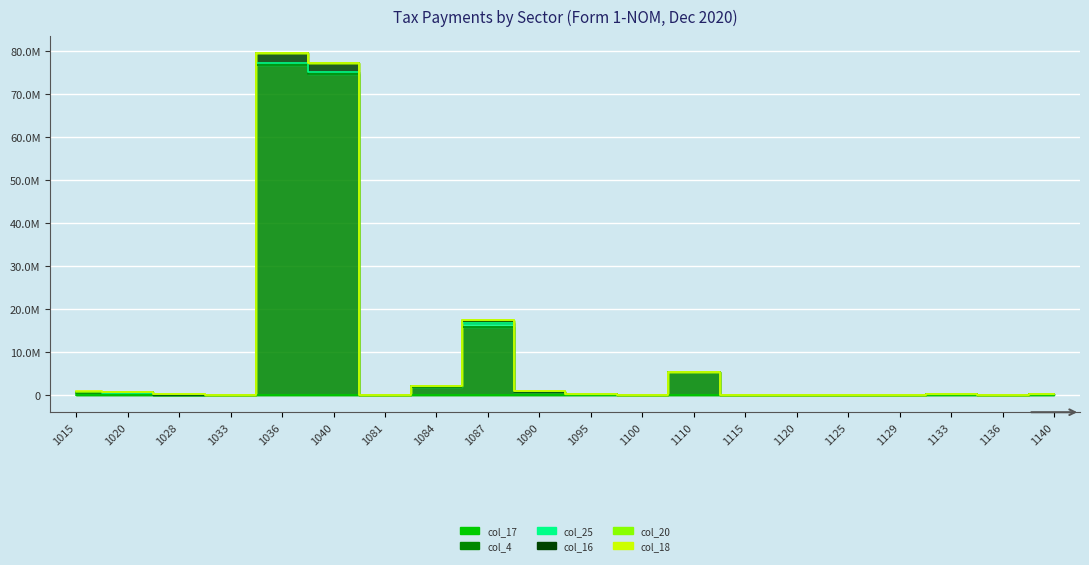

Is it true that col_16 equals 330230 at 1140?

False